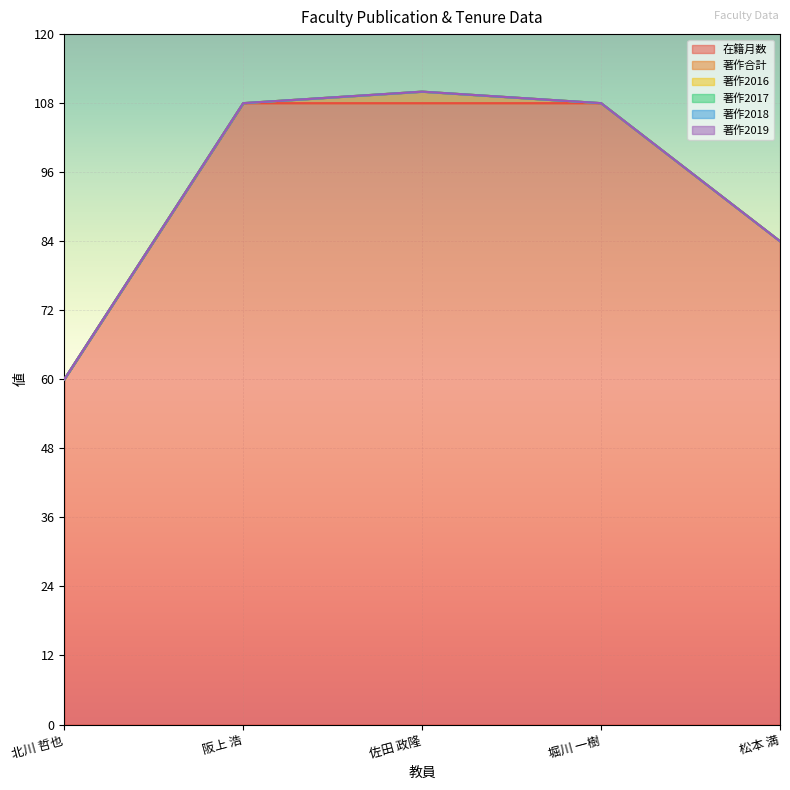

Reading right to left, what are all the values shown in this chart?

在籍月数: 84	108	108	108	60
著作合計: 0	0	2	0	0
著作2016: 0	0	0	0	0
著作2017: 0	0	0	0	0
著作2018: 0	0	0	0	0
著作2019: 0	0	0	0	0